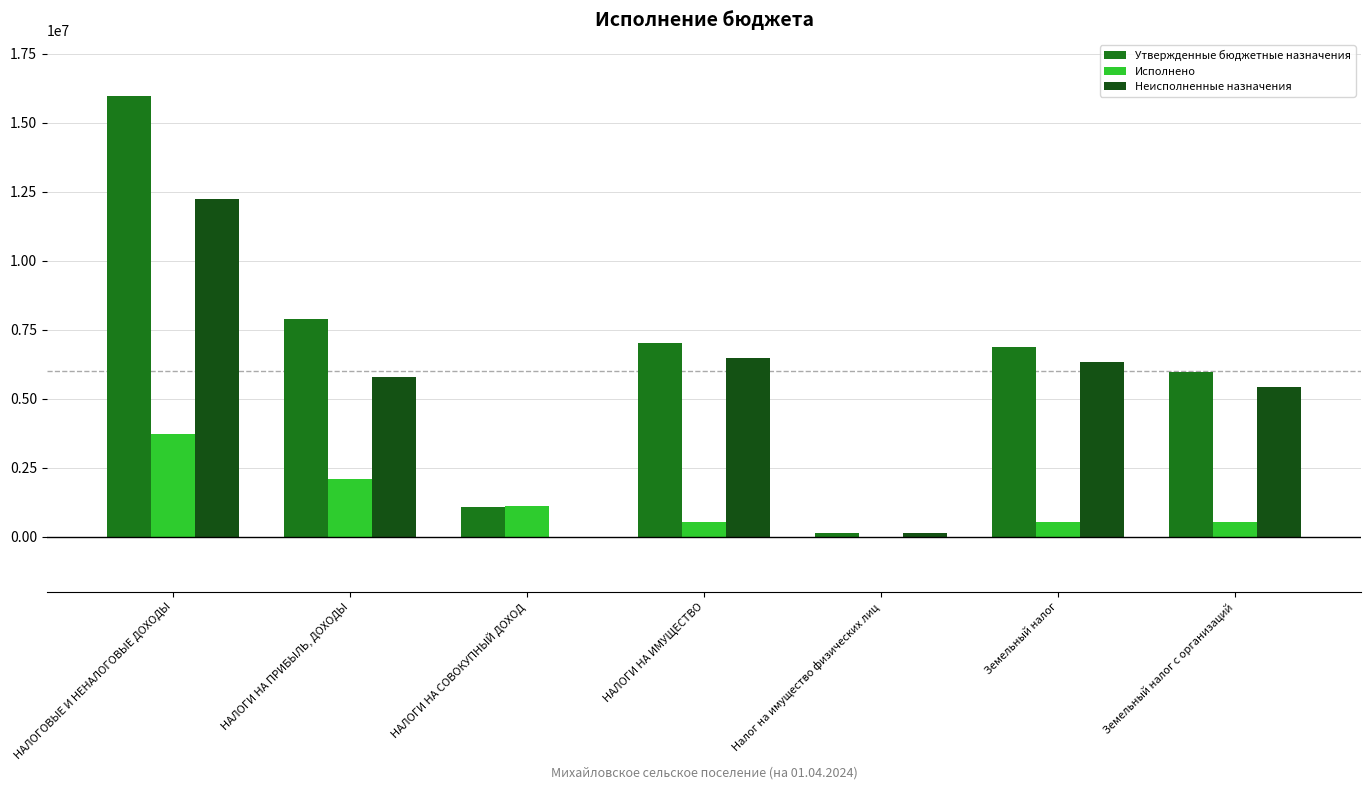

True or false: Исполнено has a value of 2826598.1 at НАЛОГИ НА ПРИБЫЛЬ, ДОХОДЫ.

False